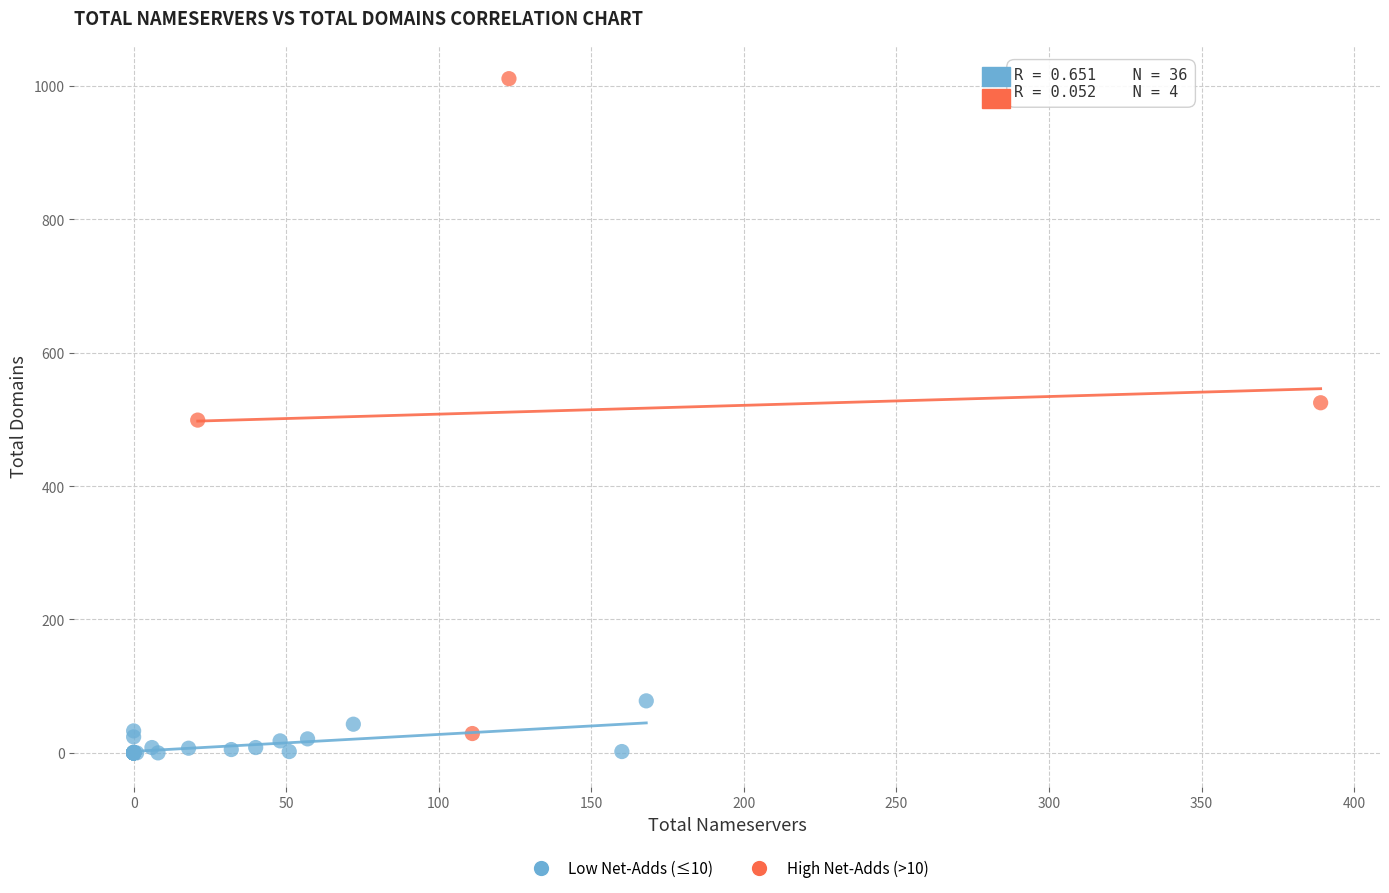

Which series contains the highest Y value?

High Net-Adds (>10)